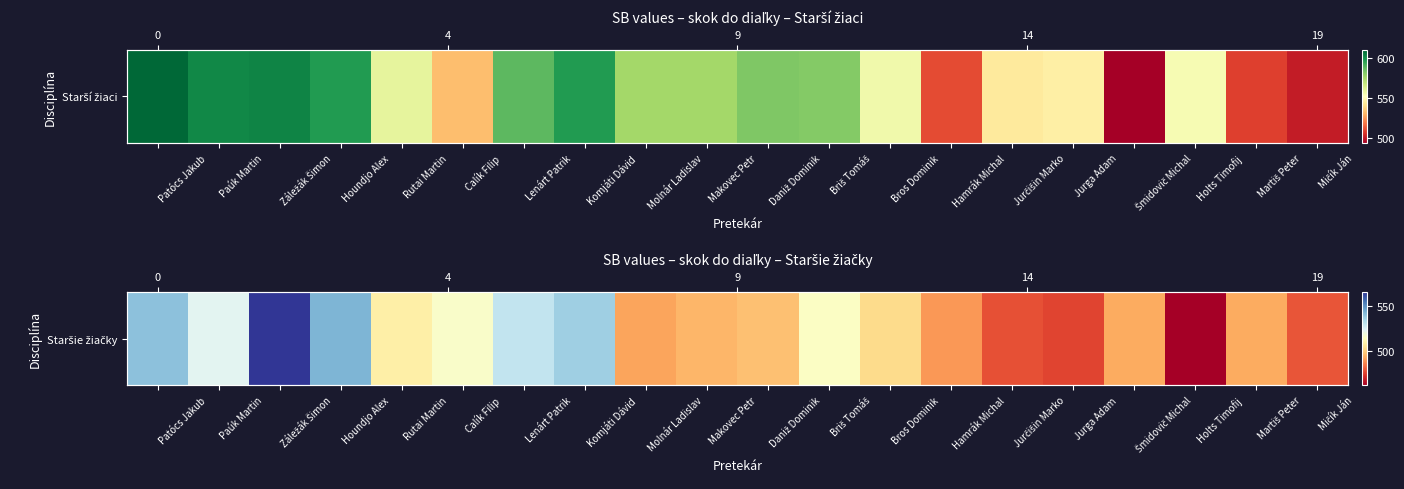

What is the ratio of the value at Šmidovič Michal to the value at Molnár Ladislav?

1.0